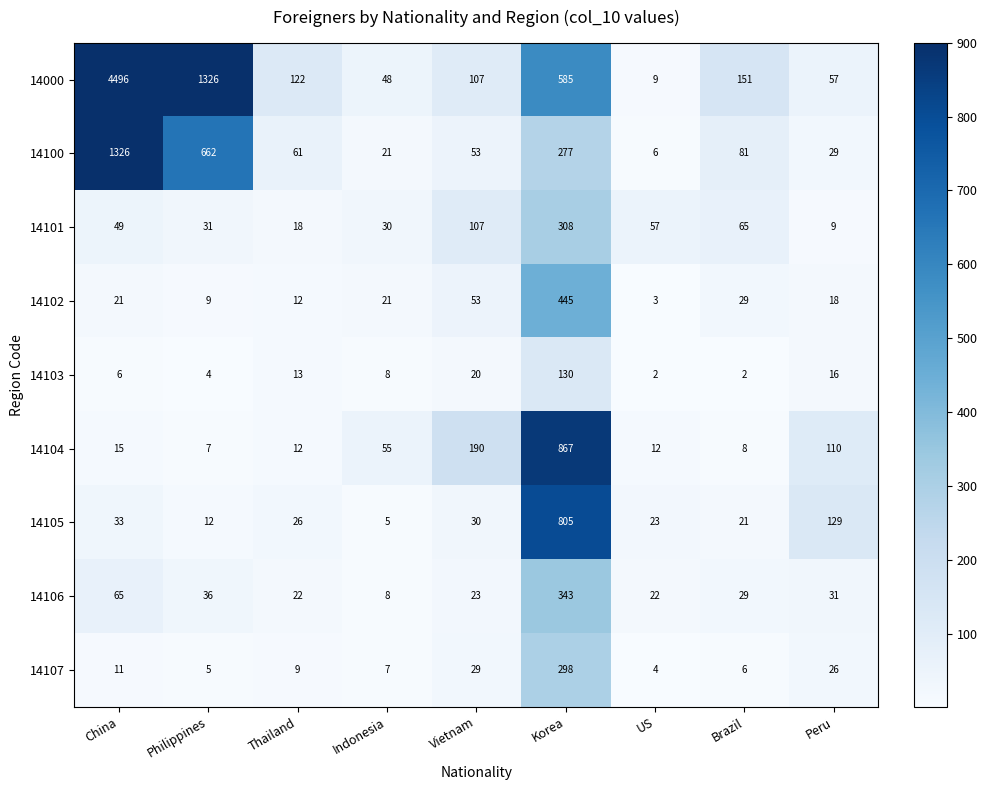

How many data points does each series have?

9